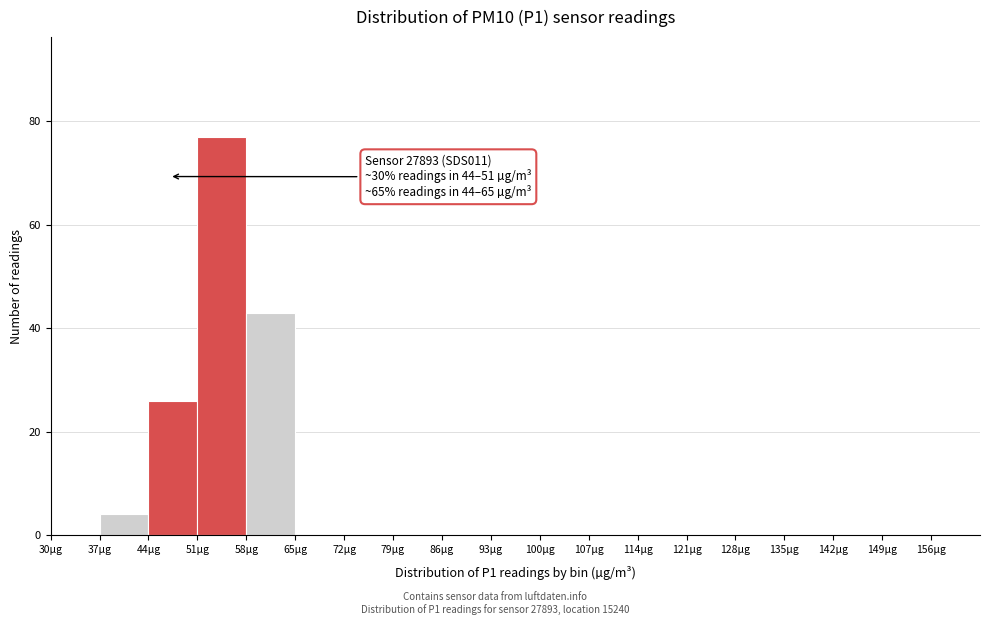

Over which range of the x-axis is the bar tallest?

51 to 58